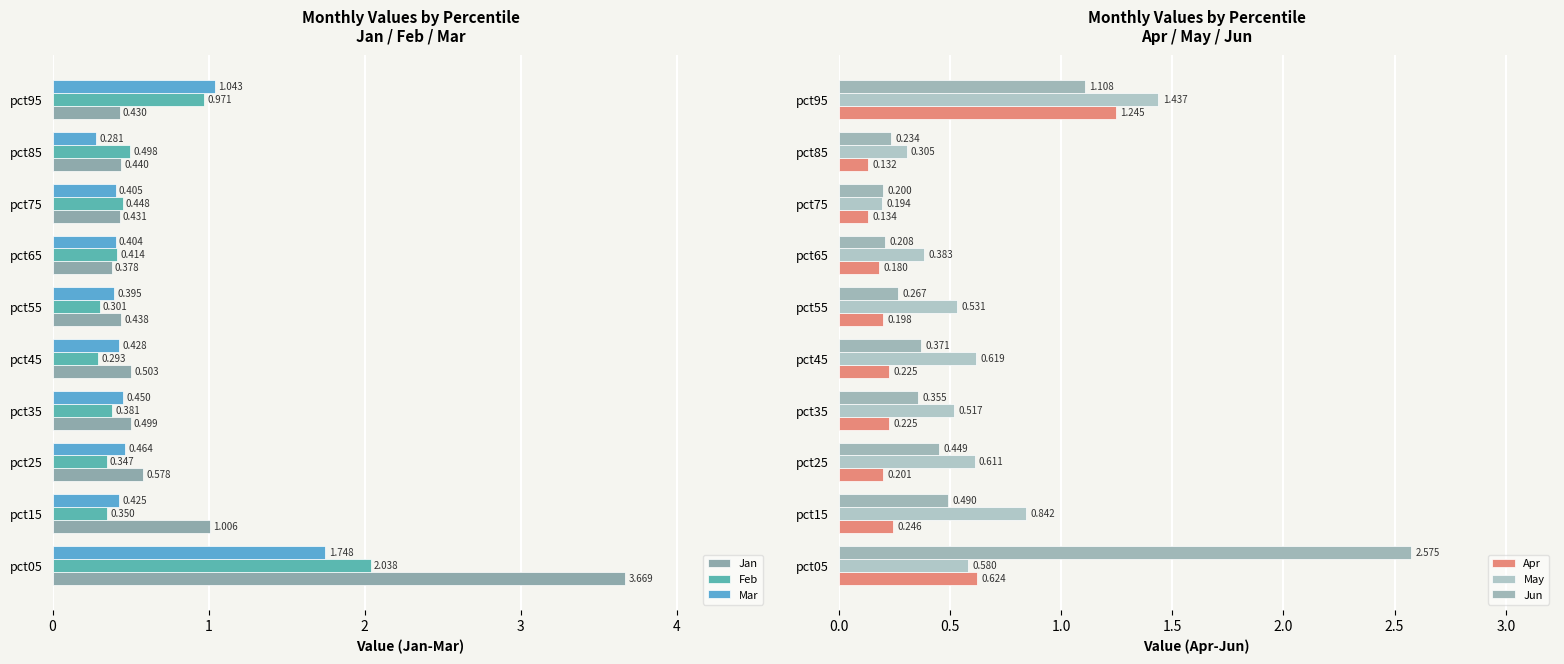

What is the average value of the Apr series?

0.3